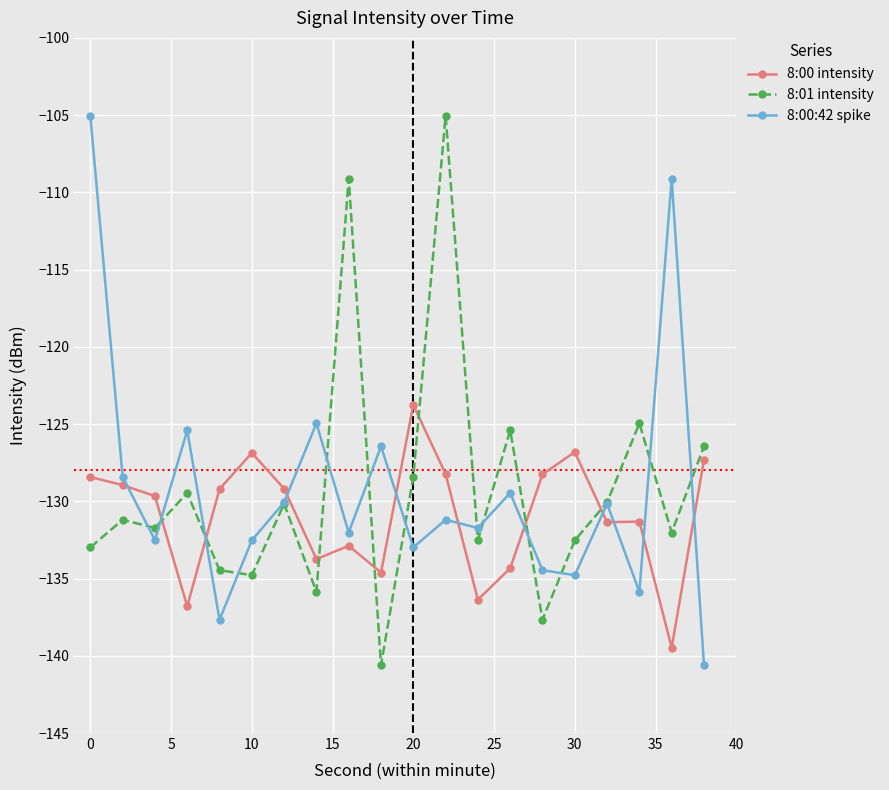

What is the maximum value for 8:00 intensity?

-123.8